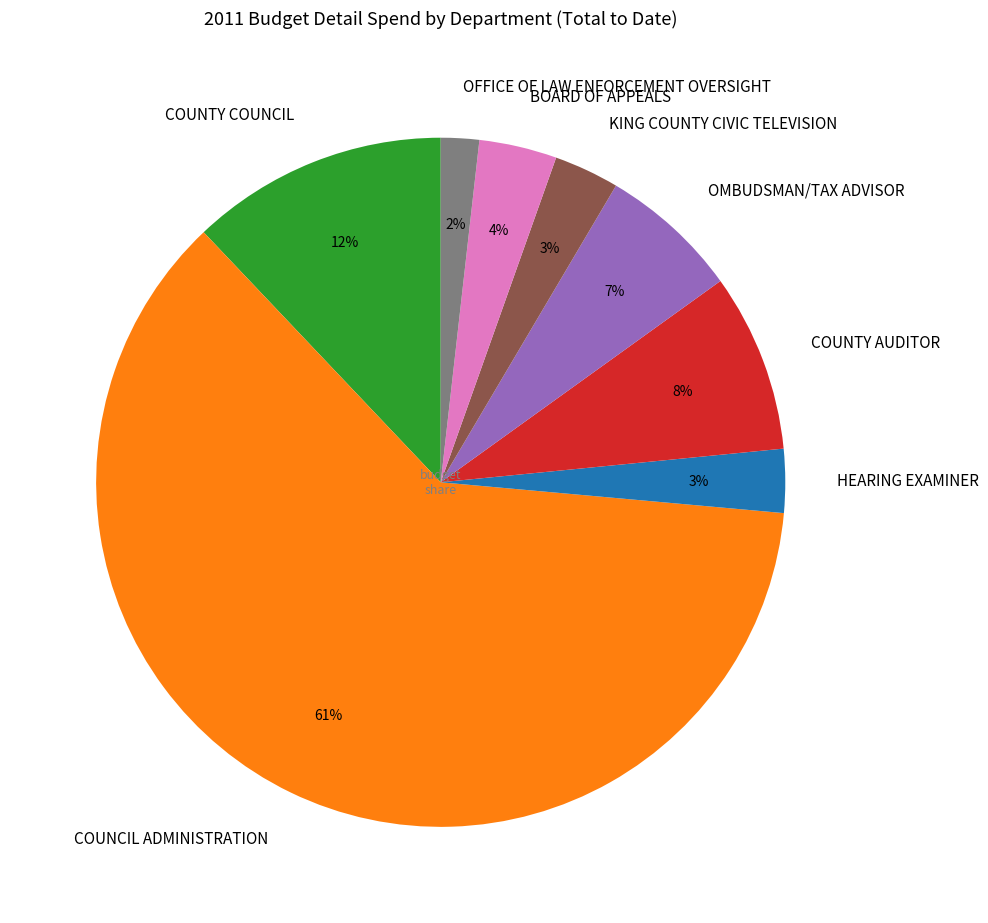

To the nearest percent, what portion does HEARING EXAMINER represent?

3%